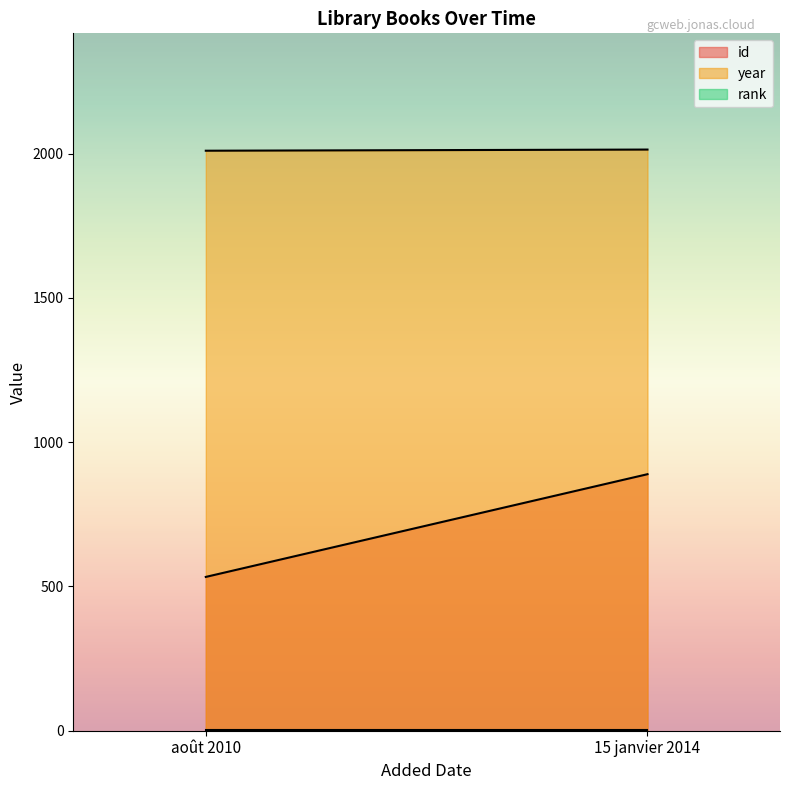

What position from the left is 15 janvier 2014?

2